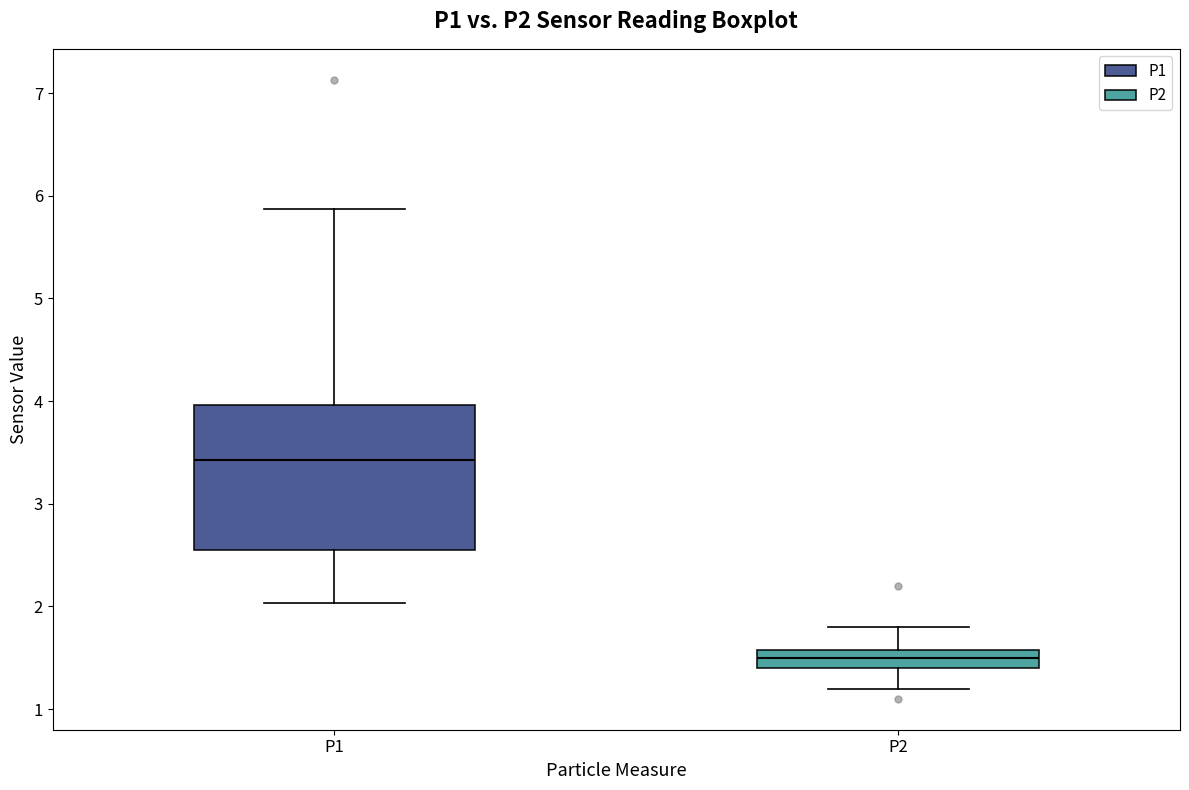

Reading left to right, read every box against the y-axis: the position of its median line, the range the box covers, and the ends of its whiskers. The values are not printed on the chart, so give them approximately, as read against the axis.

P1: median 3.4, box 2.6 to 4.0, whiskers 2.0 to 5.9
P2: median 1.5, box 1.4 to 1.6, whiskers 1.2 to 1.8